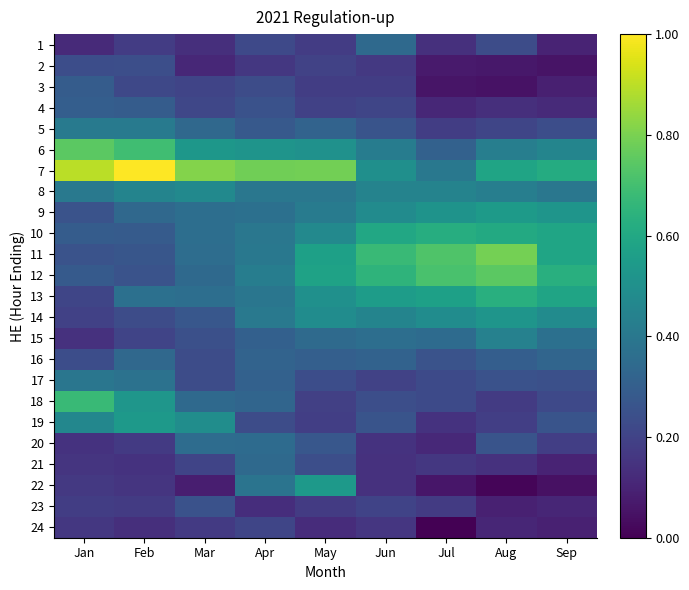

Between Apr and Jan, which is larger?

Apr